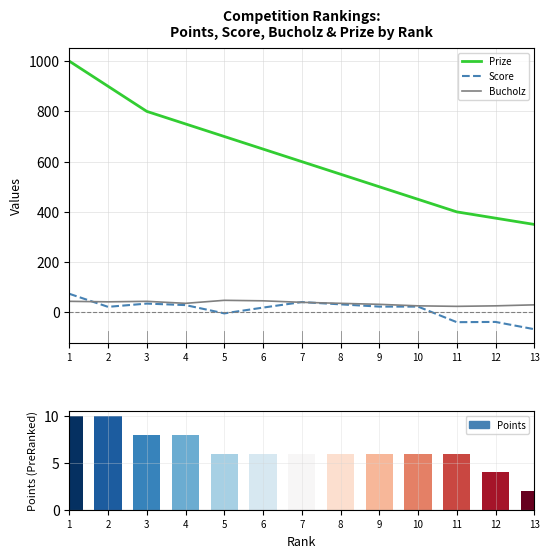

Which series has the widest spread of values?

Prize